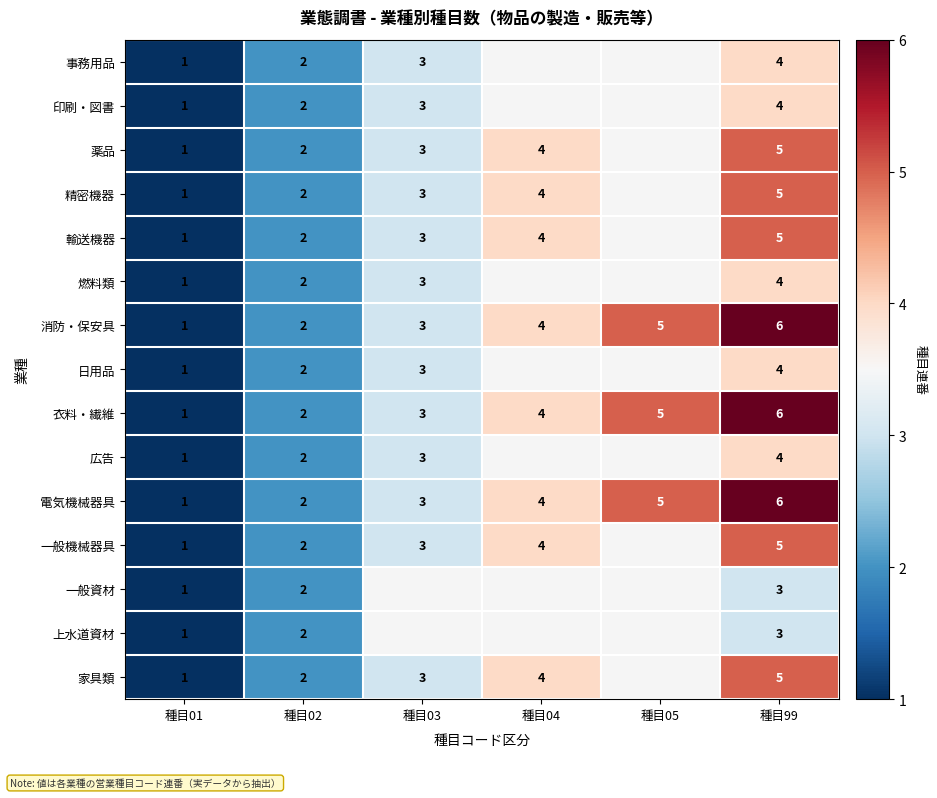

The value of 精密機器 at 種目04 is 4. True or false?

True